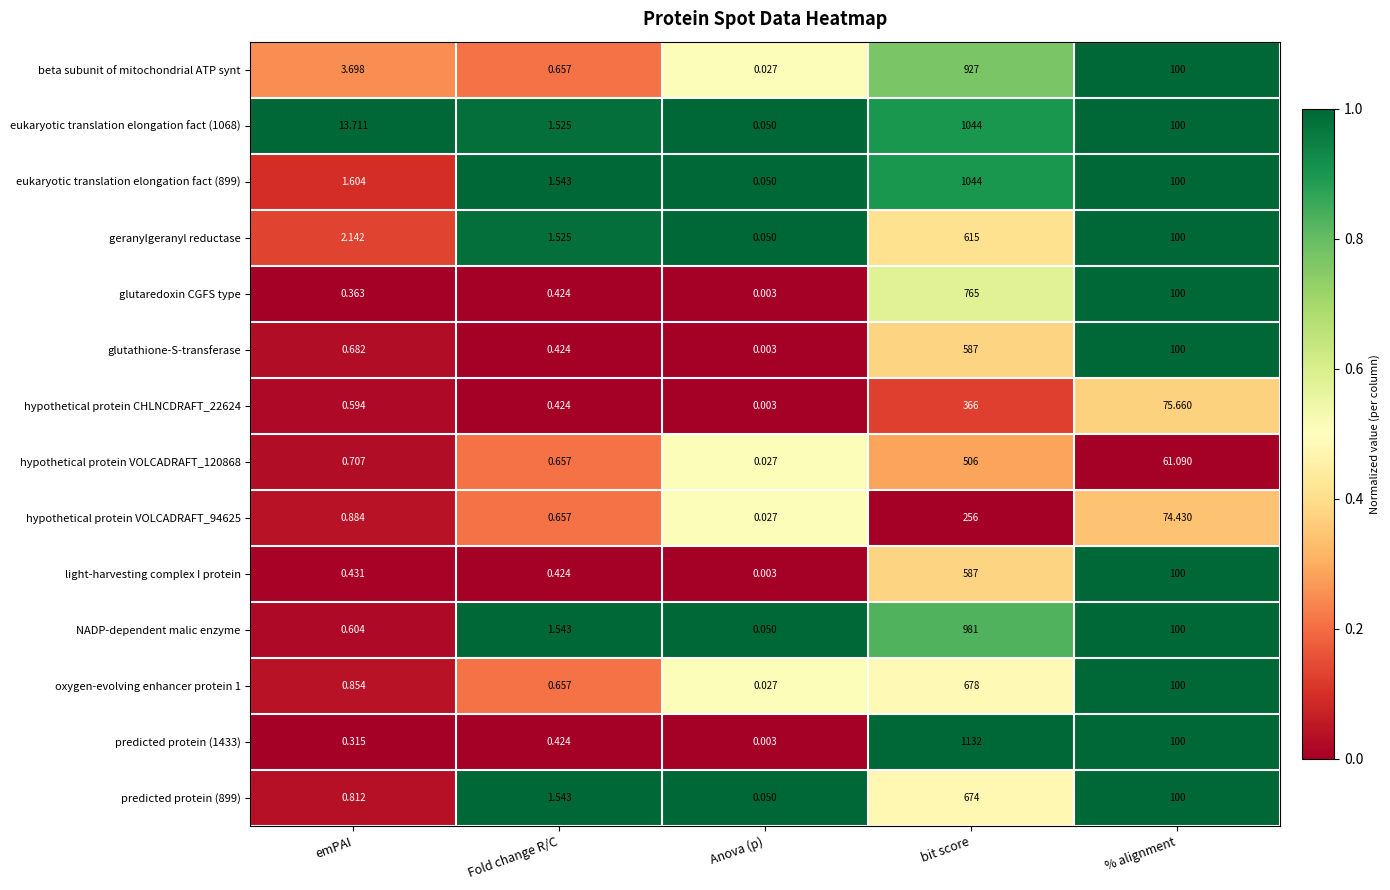

Which category has the highest value across all series?

bit score